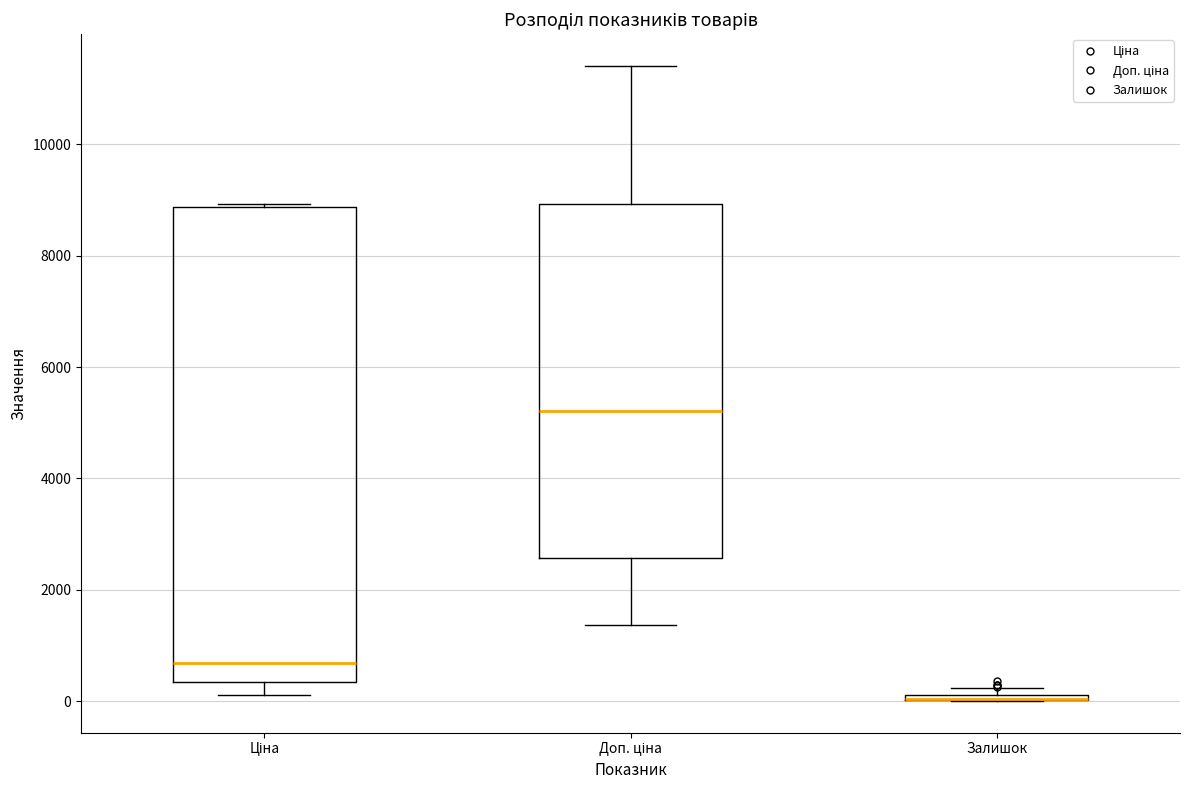

Where does the median line of the box for Ціна sit on the y-axis? The values are not printed on the chart, so give them approximately, as read against the axis.

600